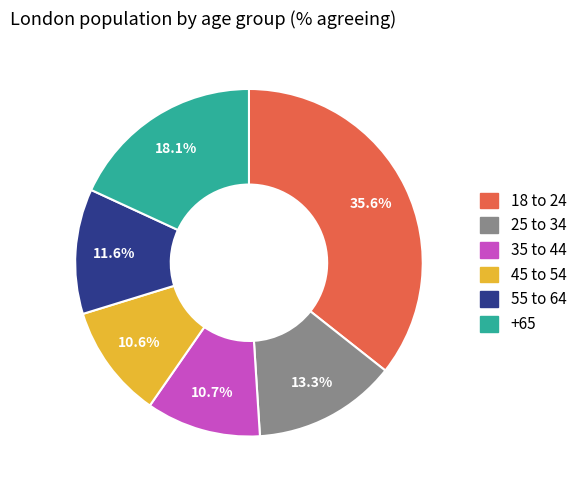

Is +65 the majority of the pie?

No